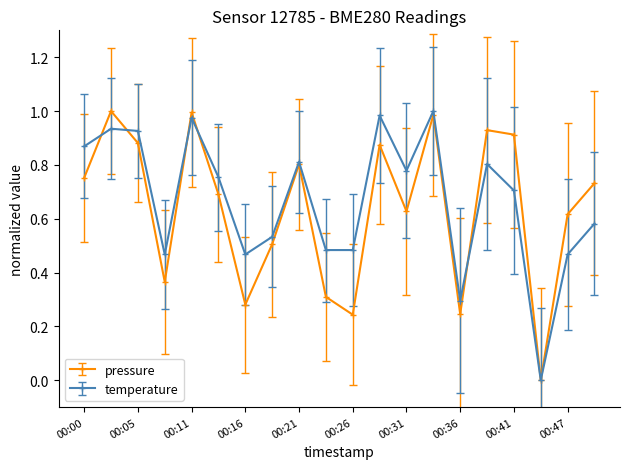

True or false: temperature has more than 0 points higher than both neighbors.

True